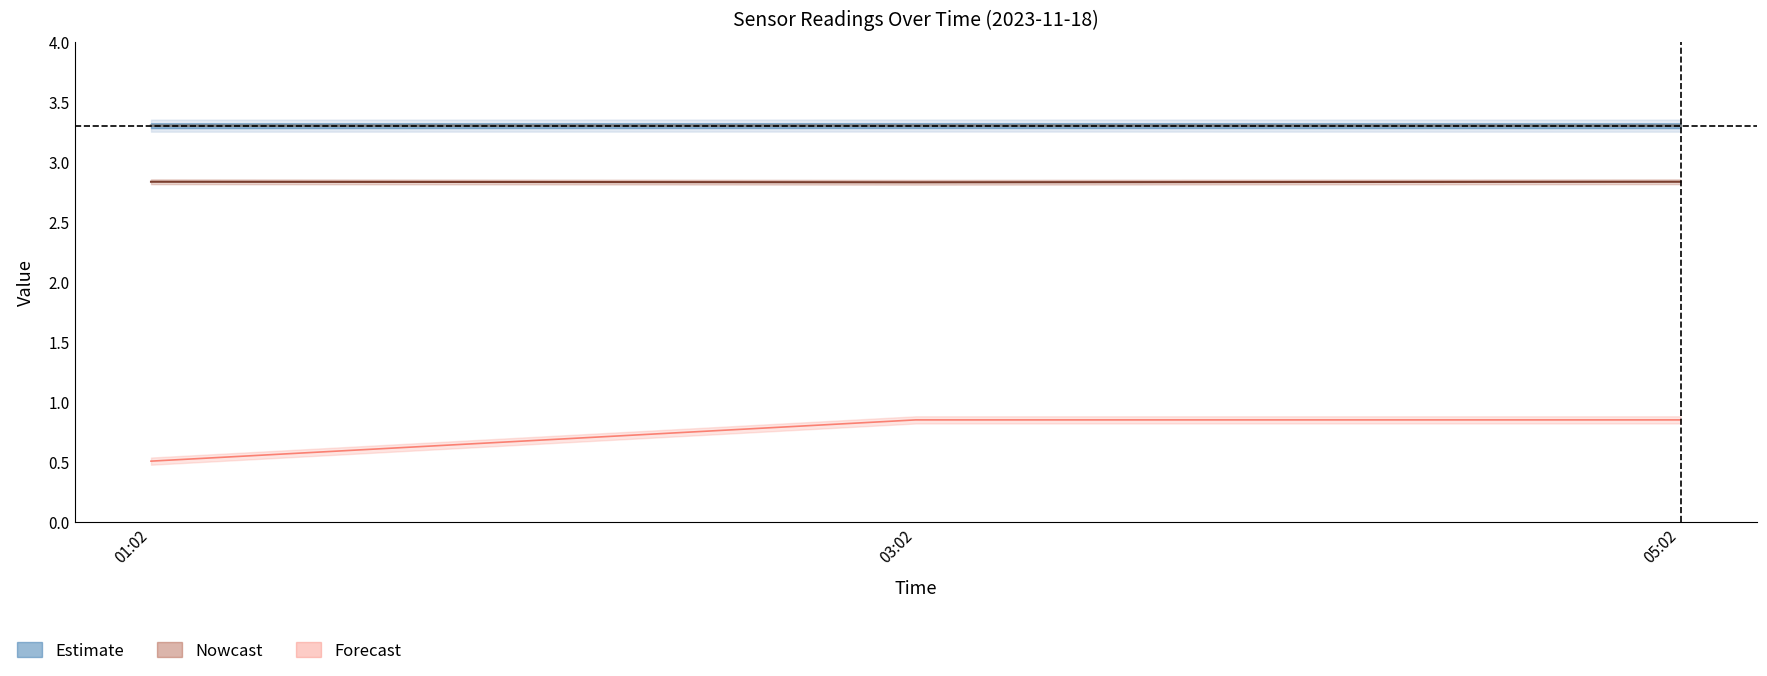

Count the Vdd_loaded values in the range 3 to 4.

3